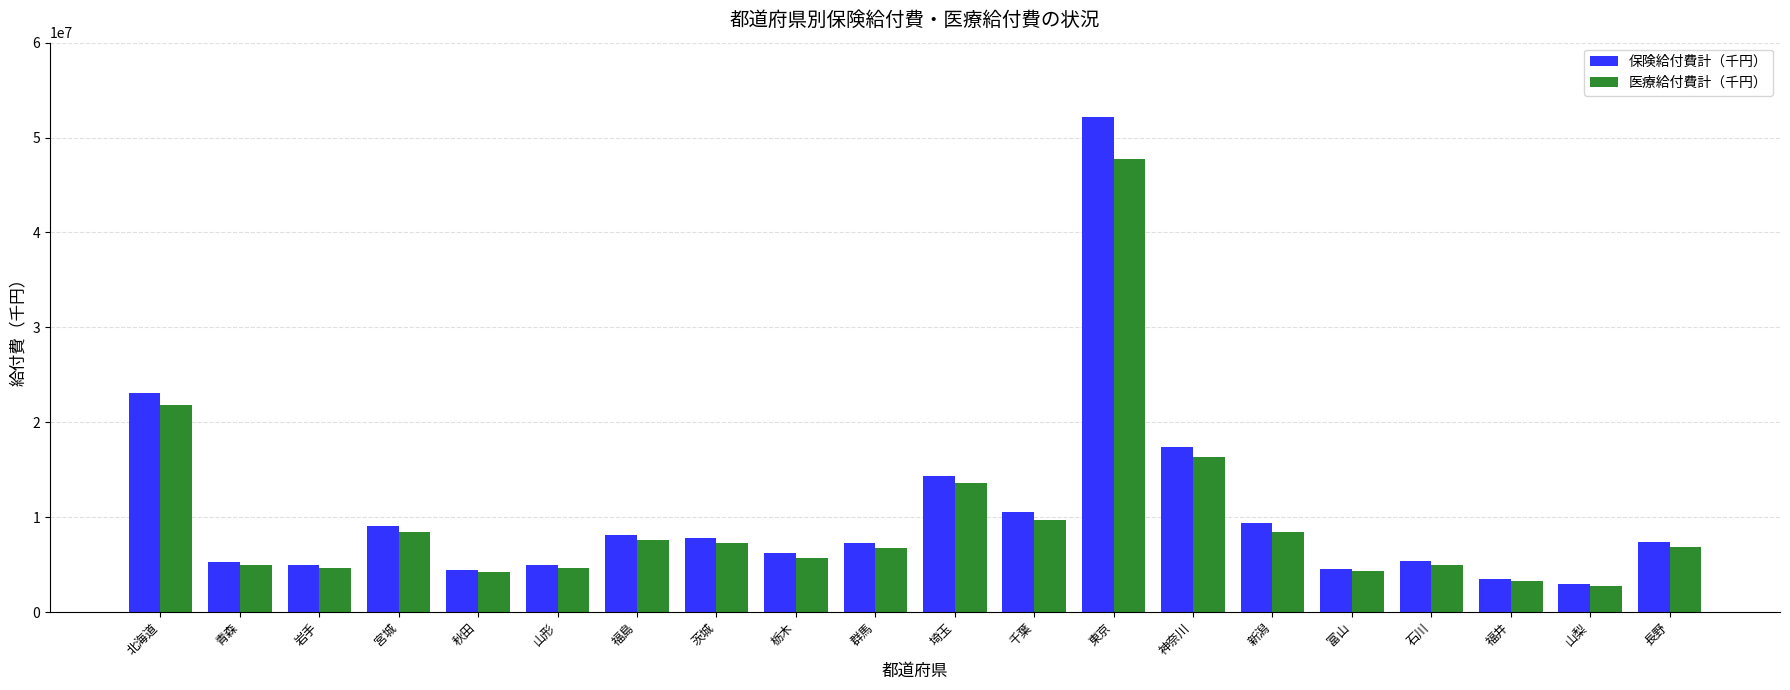

How many values in the 保険給付費計（千円） series are below 7361500?

10